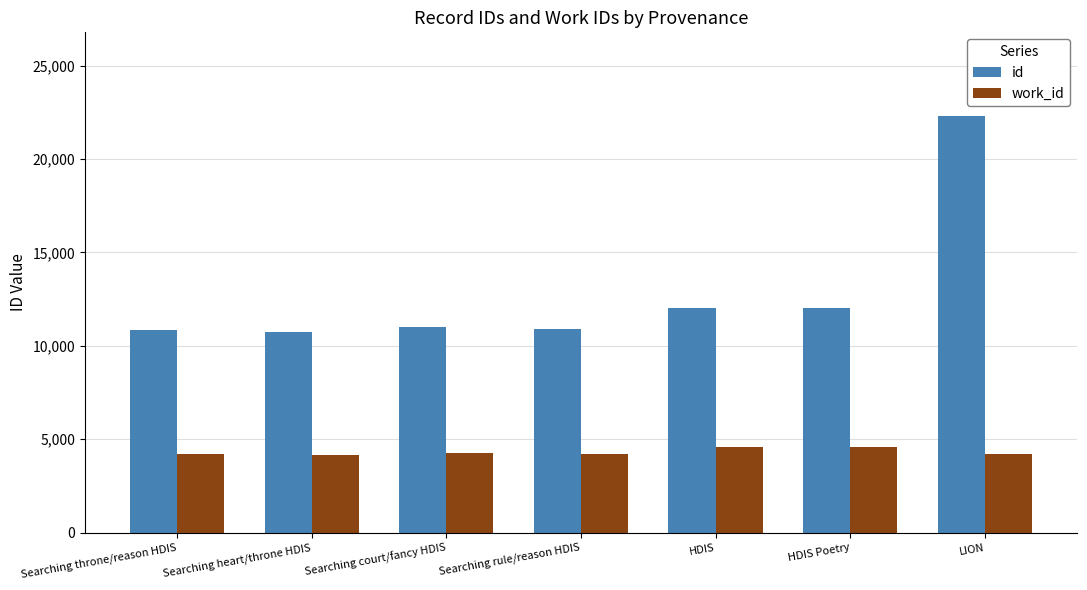

What is the lowest value of the work_id series?

4163